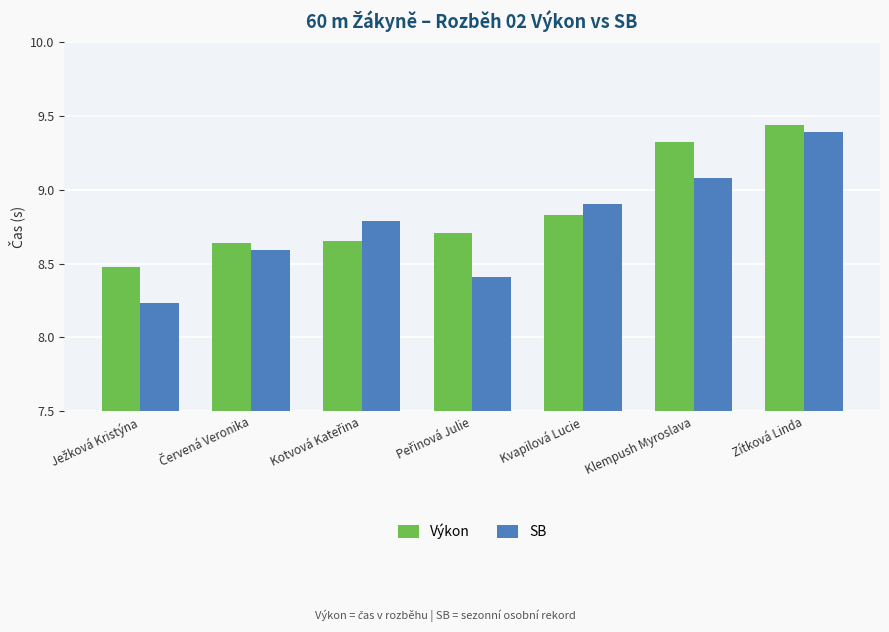

The Výkon series shows 9.3 at Klempush Myroslava. True or false?

True